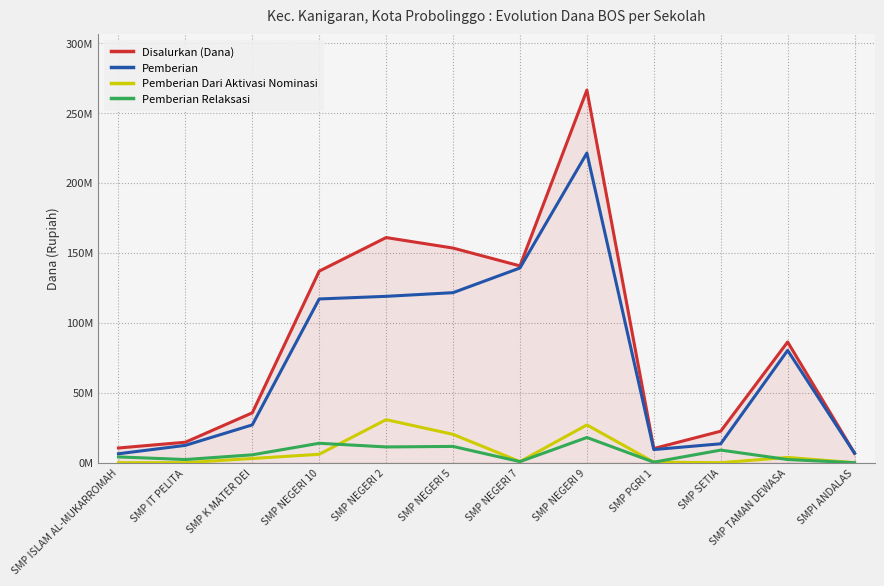

What is the total value across all series at SMP NEGERI 7?

281250000